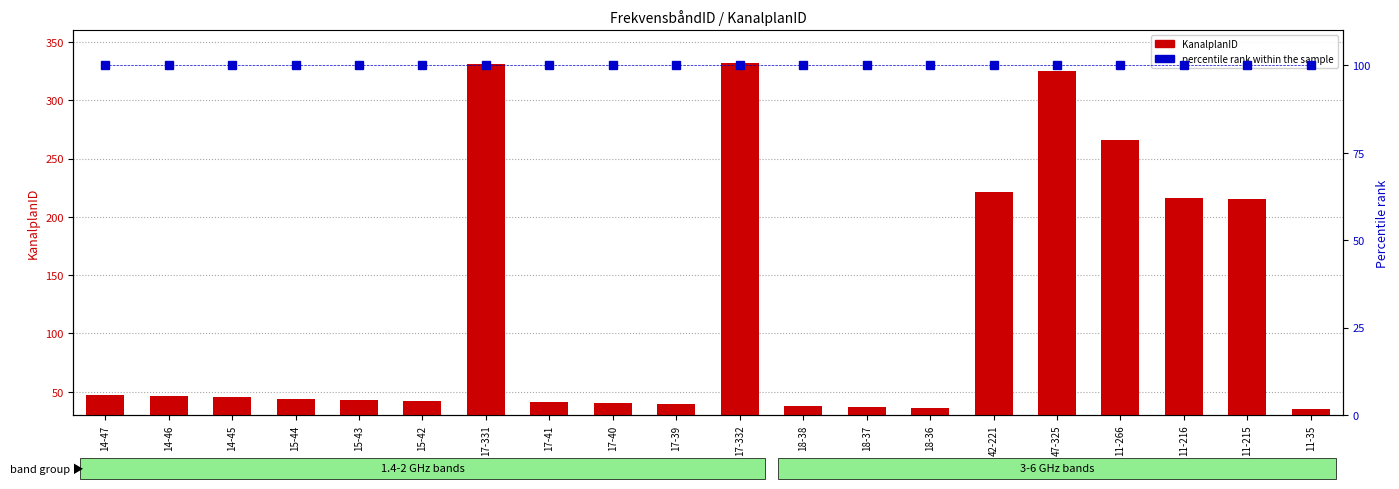

Between 42-221 and 11-216, which series saw the biggest shift?

KanalplanID